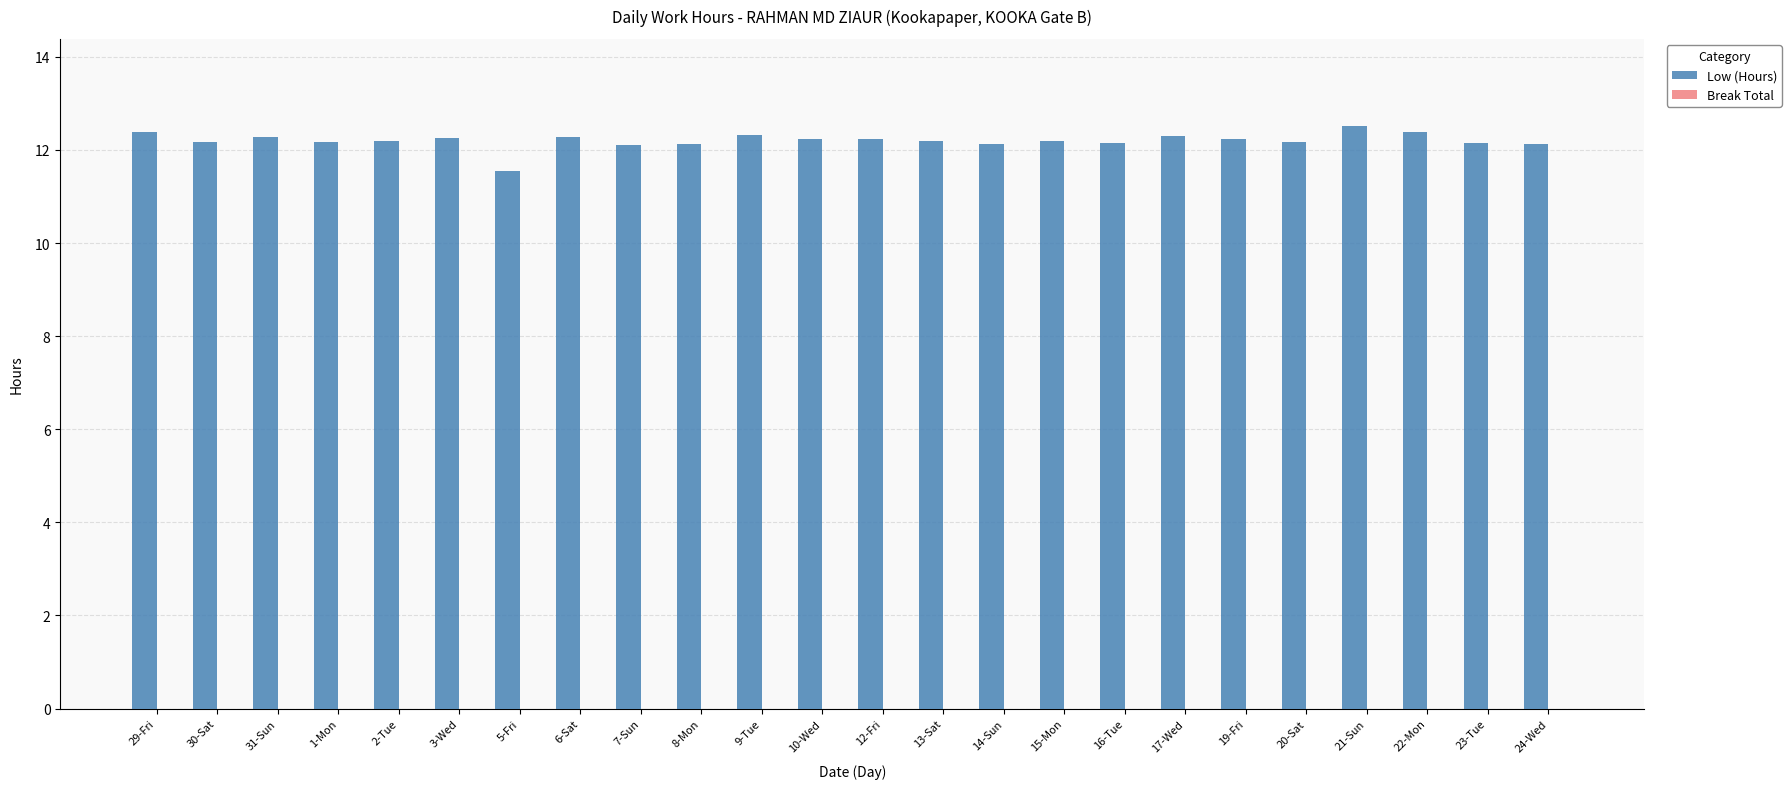

What is the greatest value displayed?

12.5